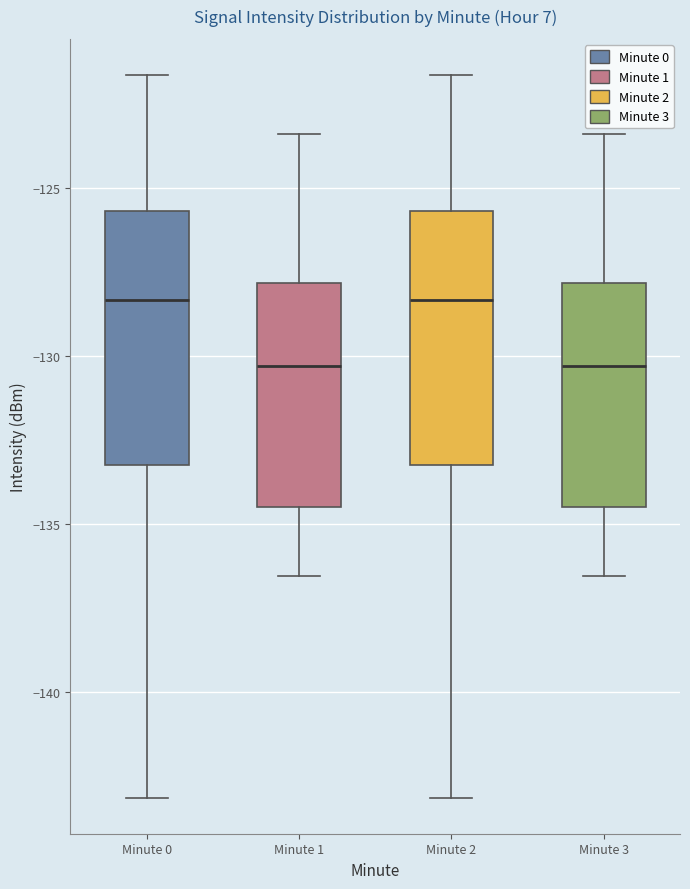

Where does the lower whisker of the box for Minute 1 end on the y-axis? The values are not printed on the chart, so give them approximately, as read against the axis.

-136.5